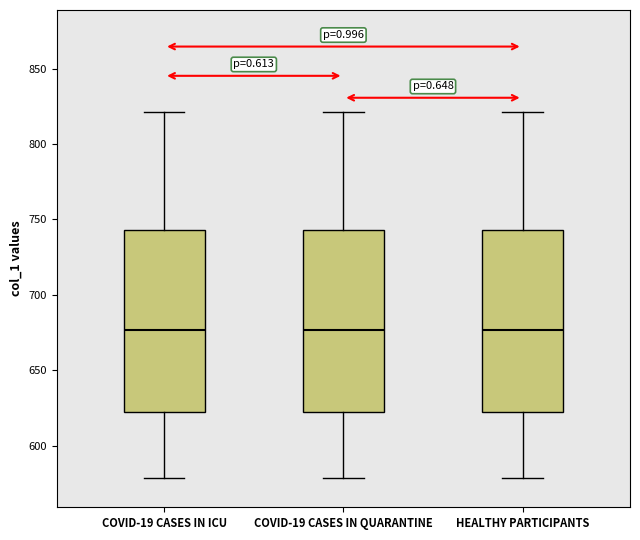

Reading left to right, read every box against the y-axis: the position of its median line, the range the box covers, and the ends of its whiskers. The values are not printed on the chart, so give them approximately, as read against the axis.

COVID-19 CASES IN ICU: median 675, box 620 to 745, whiskers 580 to 820
COVID-19 CASES IN QUARANTINE: median 675, box 620 to 745, whiskers 580 to 820
HEALTHY PARTICIPANTS: median 675, box 620 to 745, whiskers 580 to 820